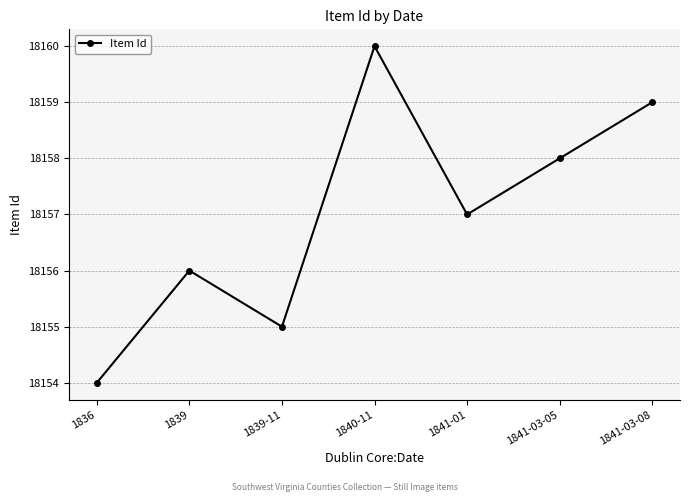

What is the label of the 5th point from the right?

1839-11